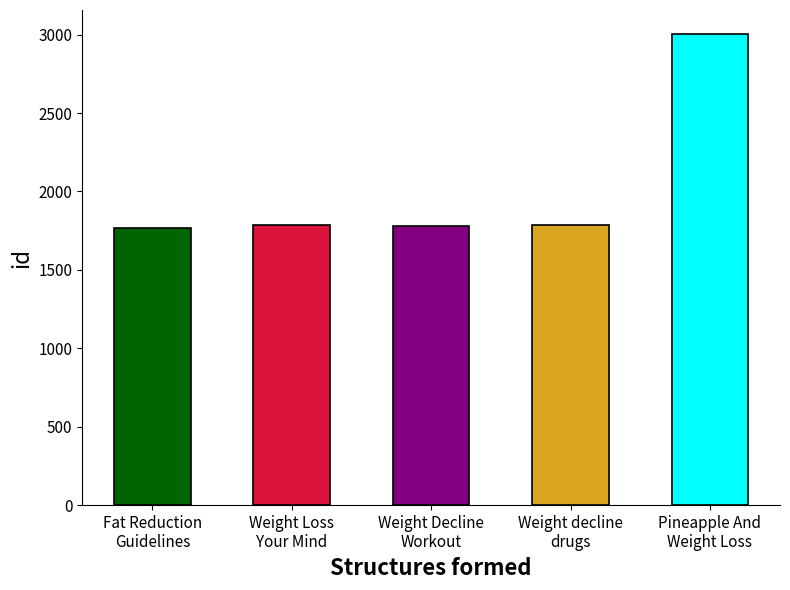

What is the maximum value shown in the chart?

3007